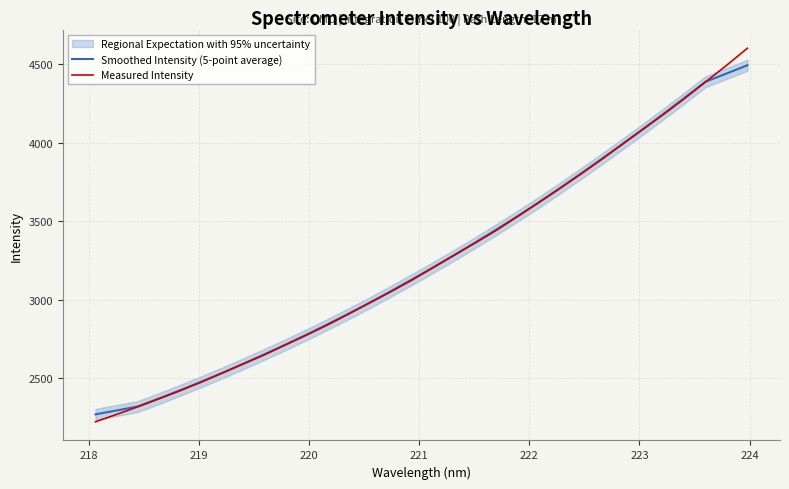

Which series has the widest spread of values?

Measured Intensity